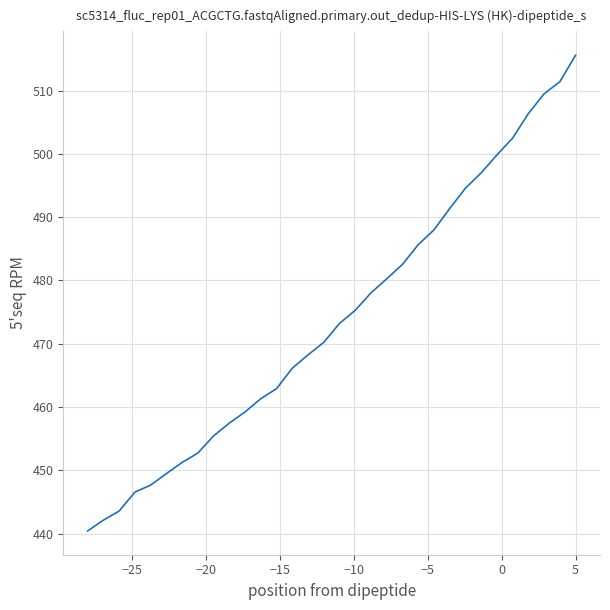

What is the maximum value shown in the chart?

515.6